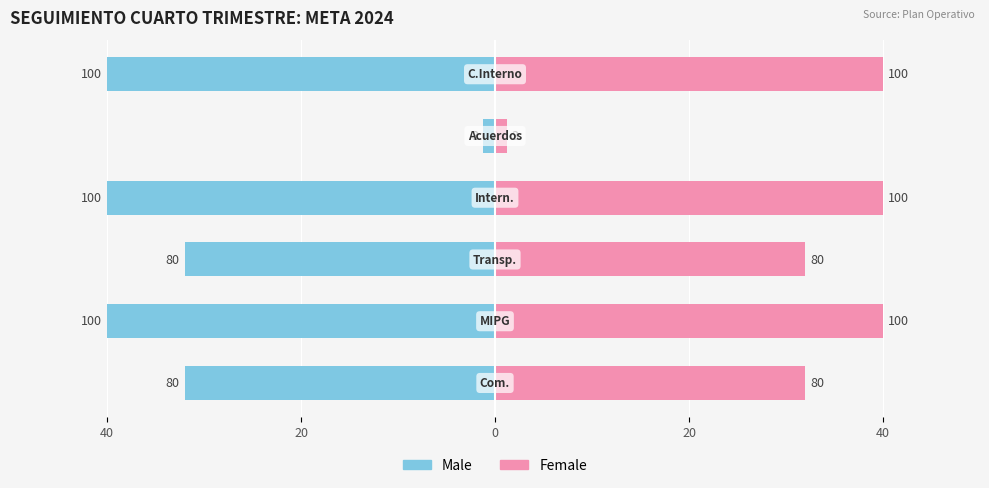

What are all the series names shown in the legend?

Male, Female